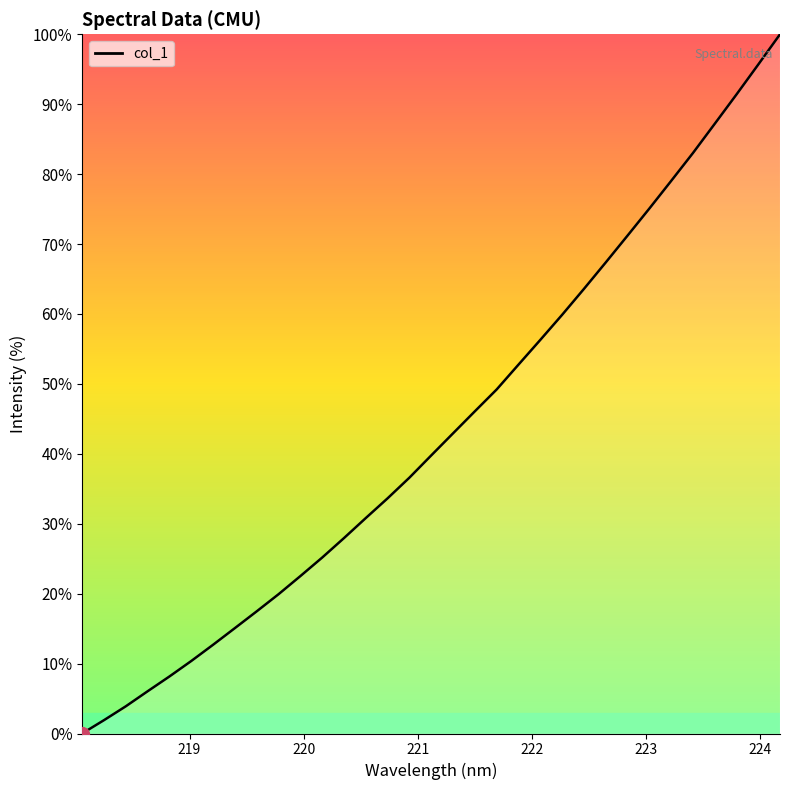

What is the difference between the maximum and minimum values?

100.0